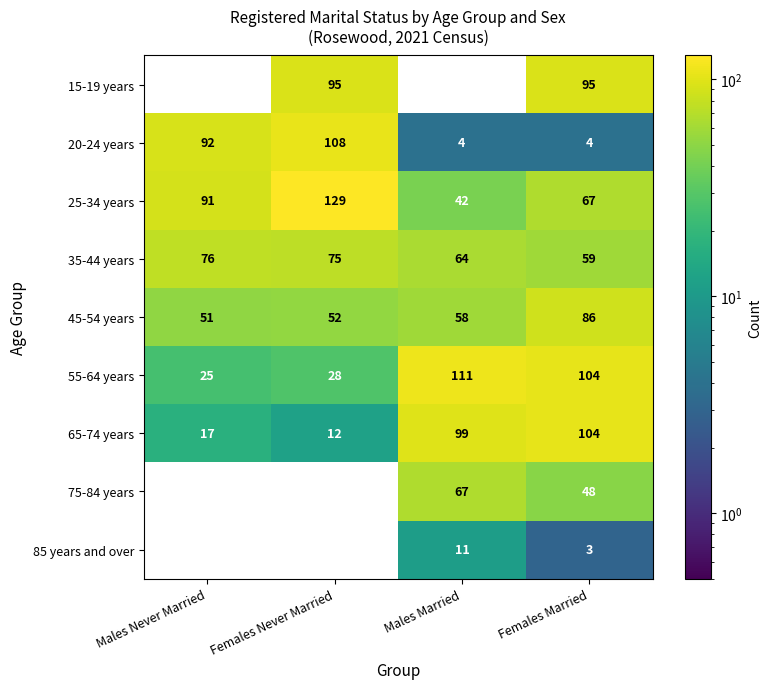

What is the sum of all 25-34 years values?

329